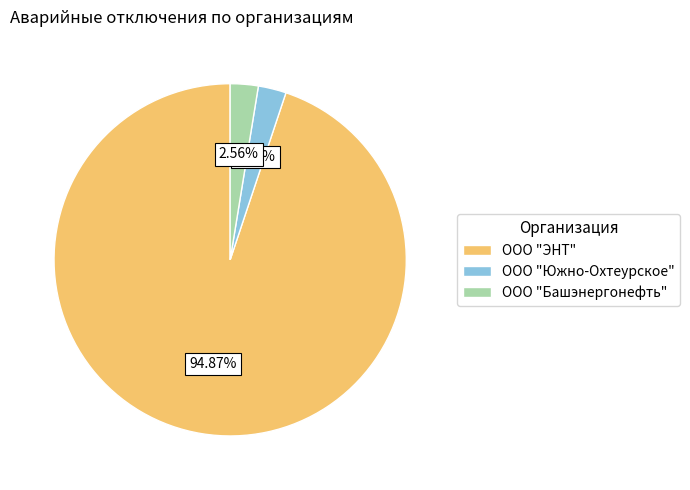

Count the number of slices in the pie.

3